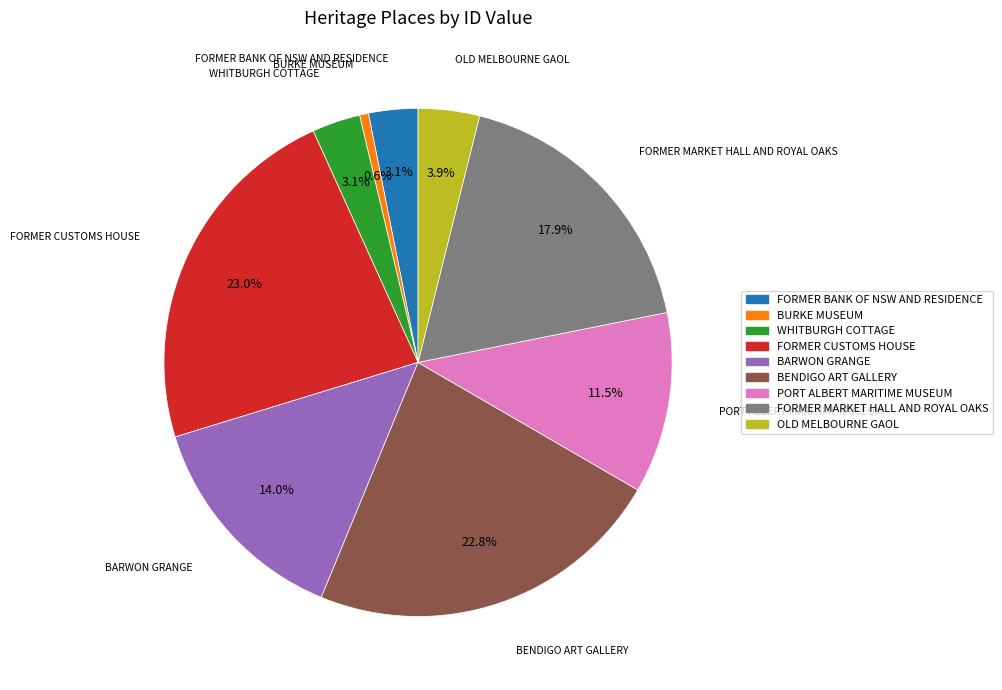

To the nearest percent, what portion does BENDIGO ART GALLERY represent?

23%